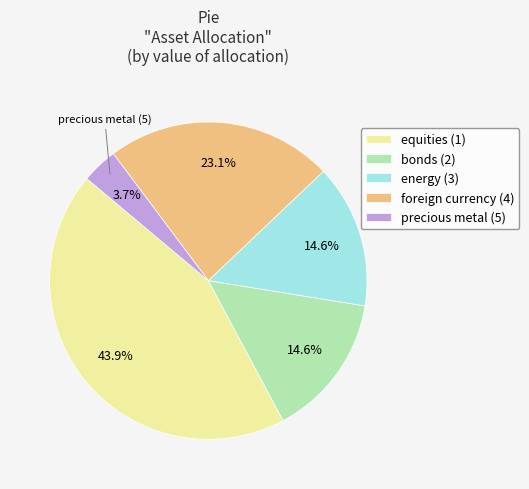

Which slice is the largest?

equities (1)